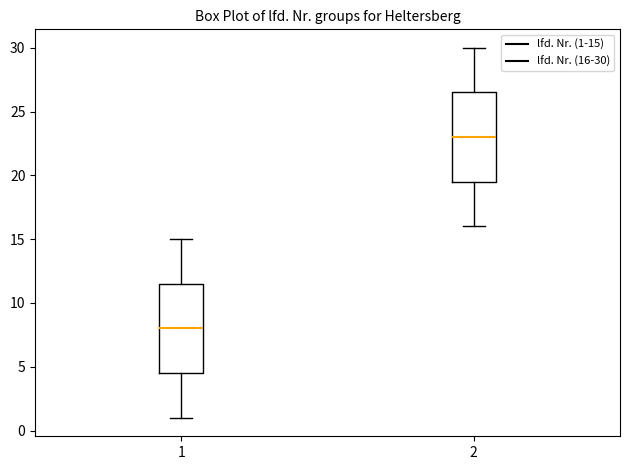

Where does the lower whisker of the box at x = 1 end on the y-axis? The values are not printed on the chart, so give them approximately, as read against the axis.

1.0